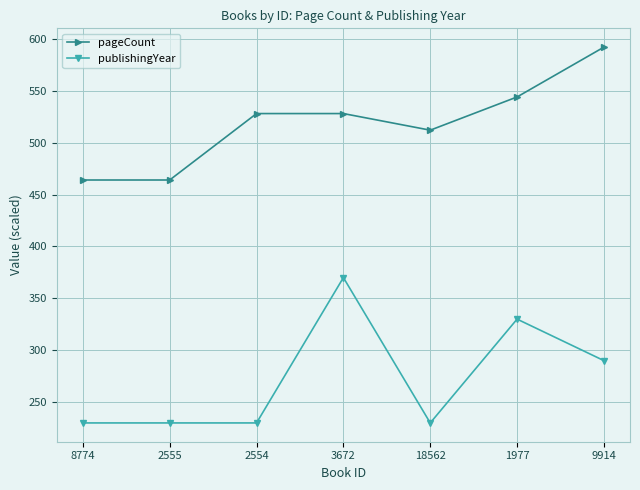

Count the publishingYear values in the range 230 to 330.

6